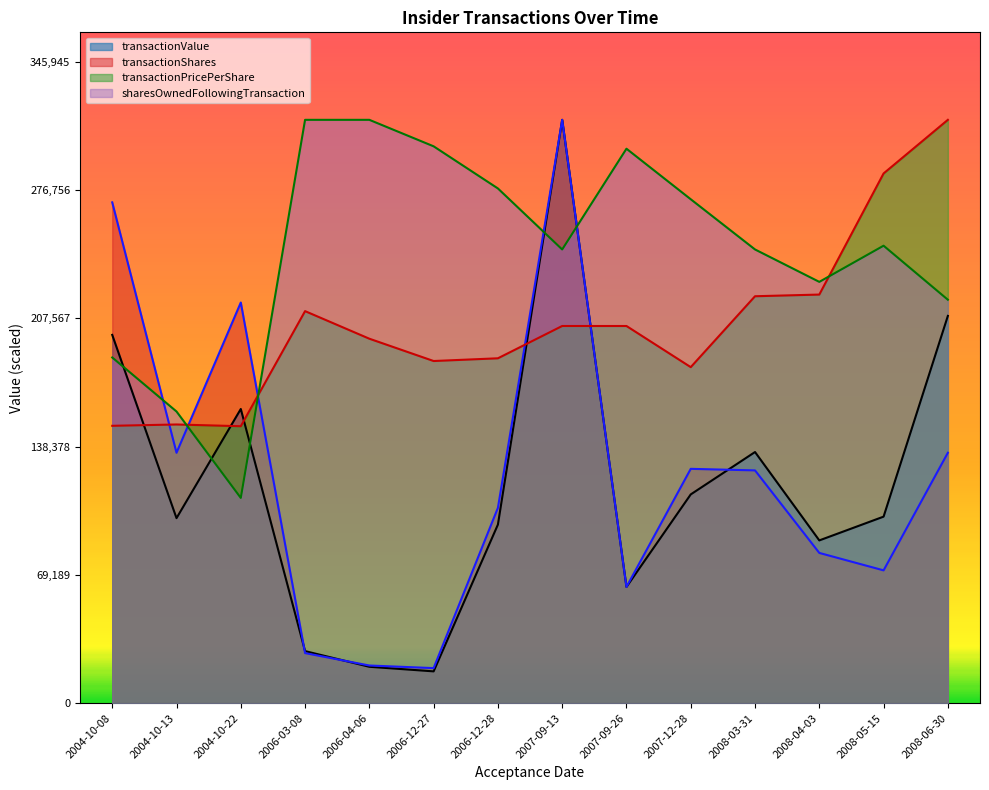

What position from the right is 2006-12-27?

9